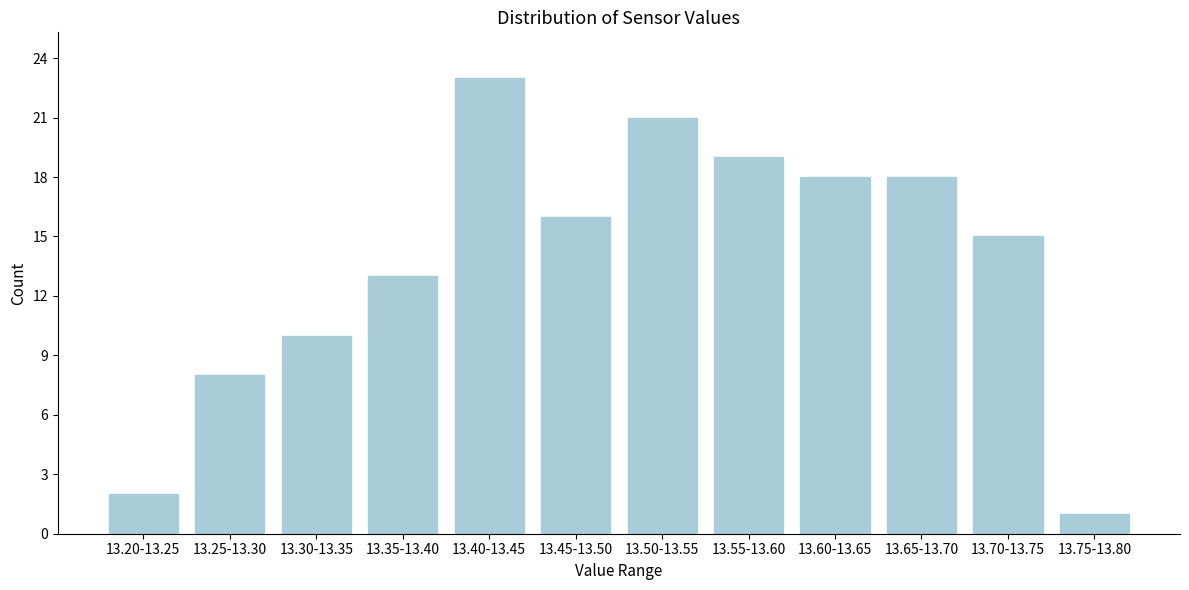

Reading left to right, transcribe all the data shown in this chart.

2	8	10	13	23	16	21	19	18	18	15	1